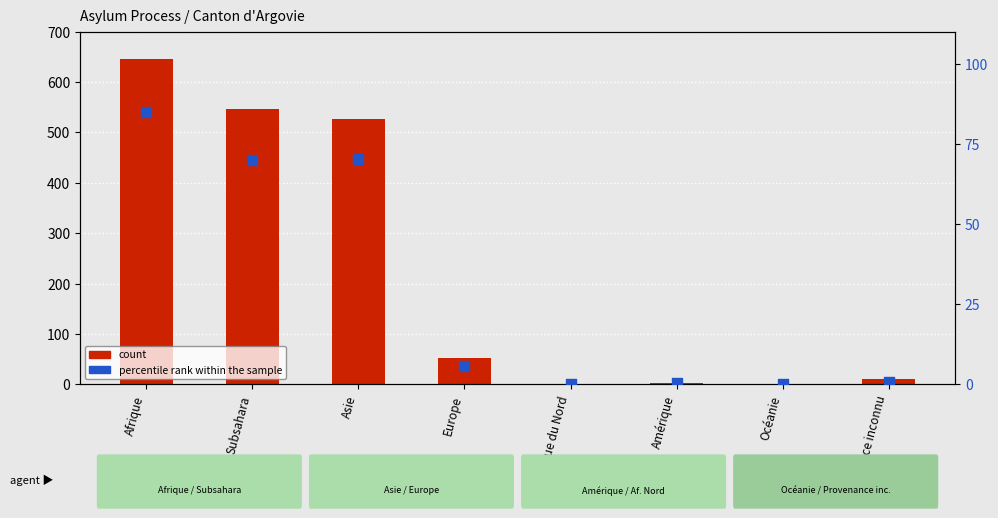

At which category is the sum across all series the highest?

Afrique